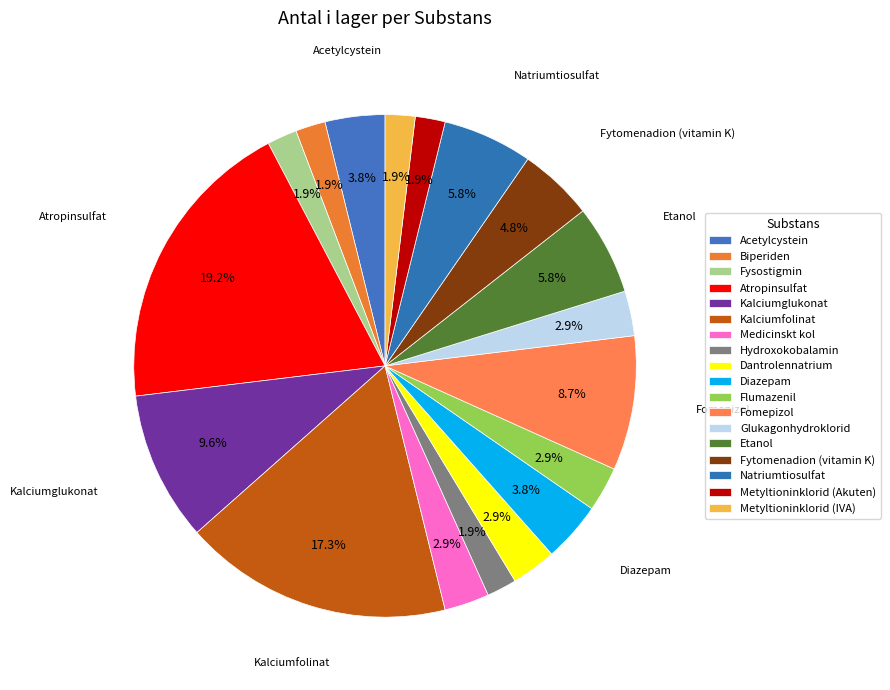

How many slices are in this pie chart?

18